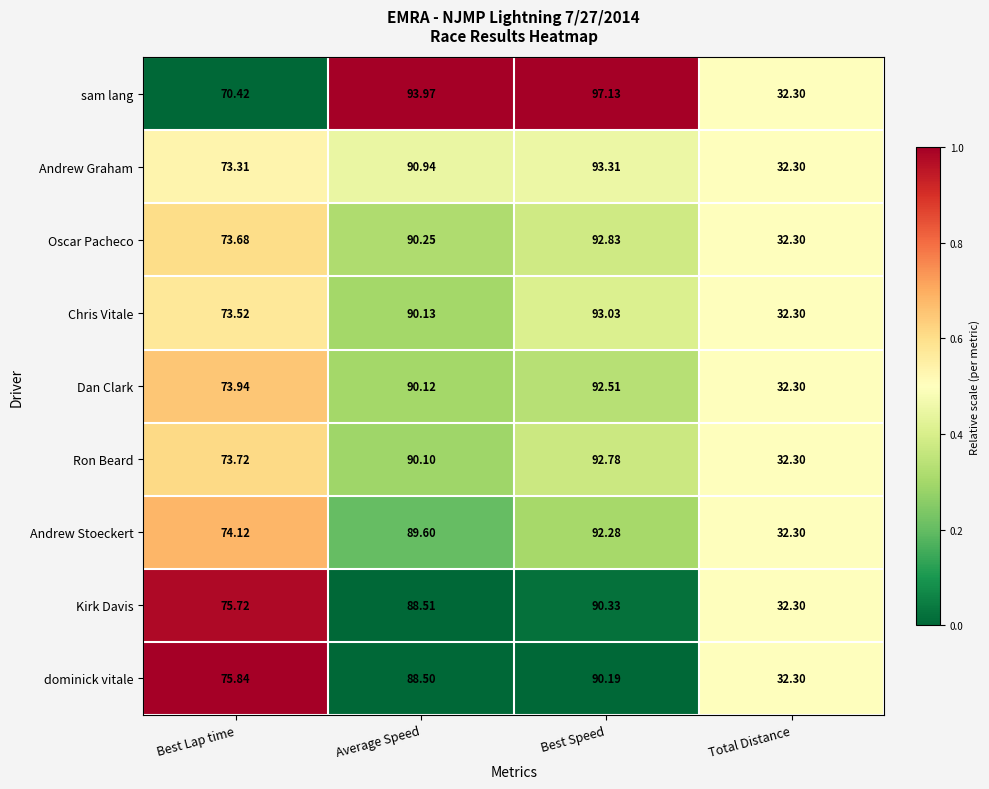

List the labels in order of Andrew Graham value, smallest first.

Total Distance, Best Lap time, Average Speed, Best Speed